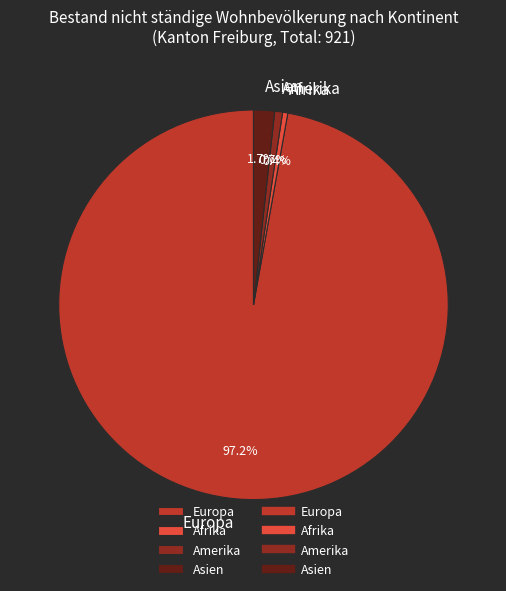

What is the largest slice in the pie chart?

Europa